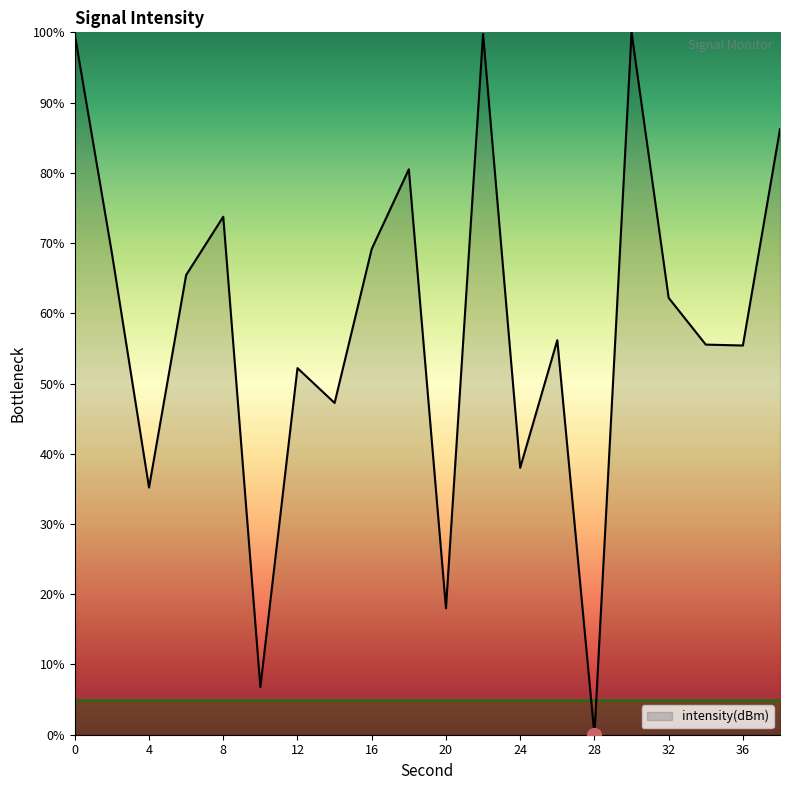

What is the difference between the maximum and minimum values?

100.0